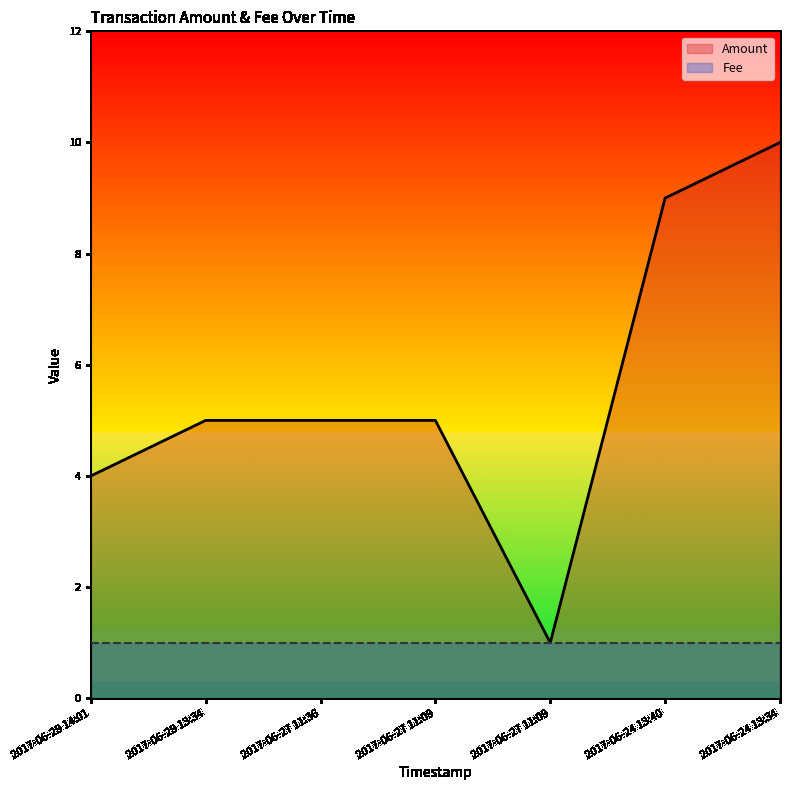

What is the label of the 5th point from the left?

2017-06-27 11:09